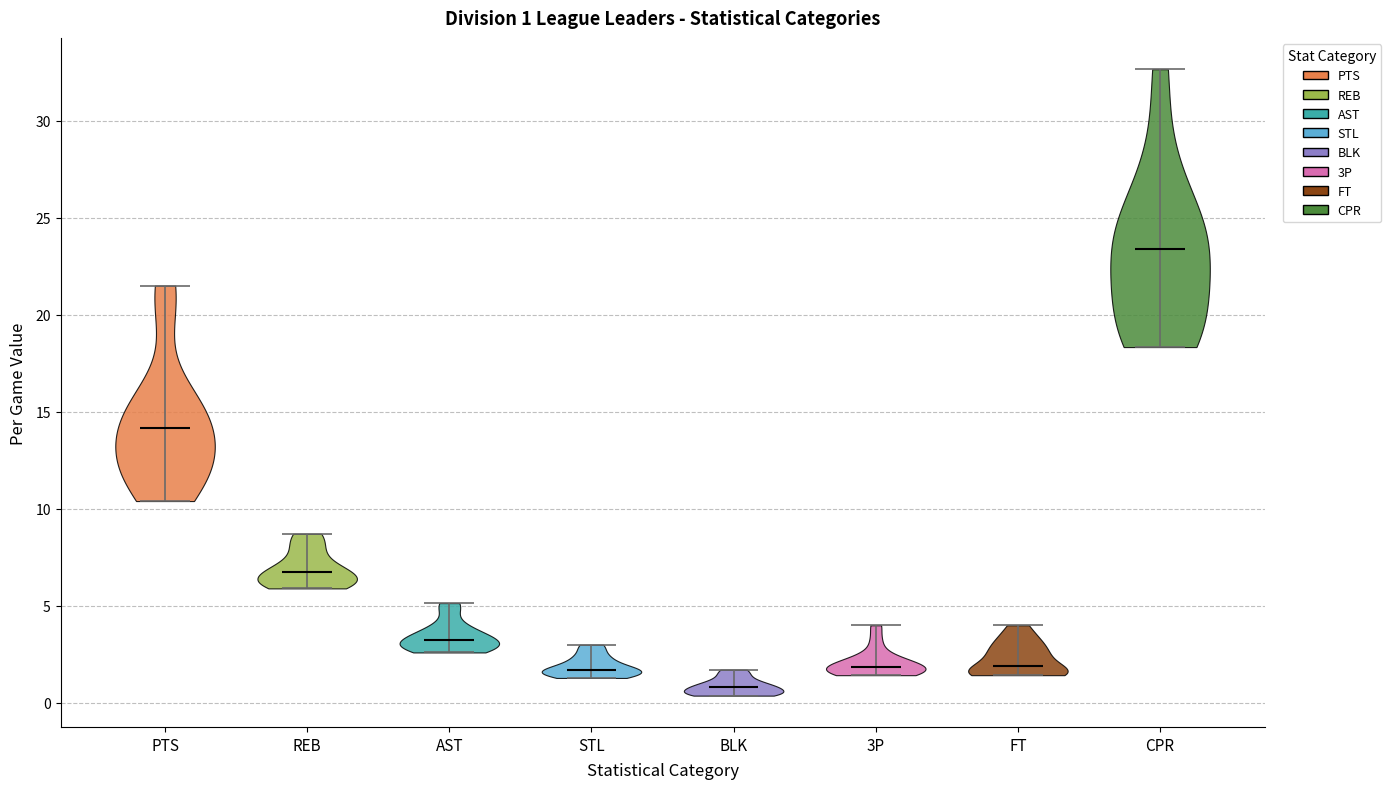

Which violin has the lowest median line?

BLK